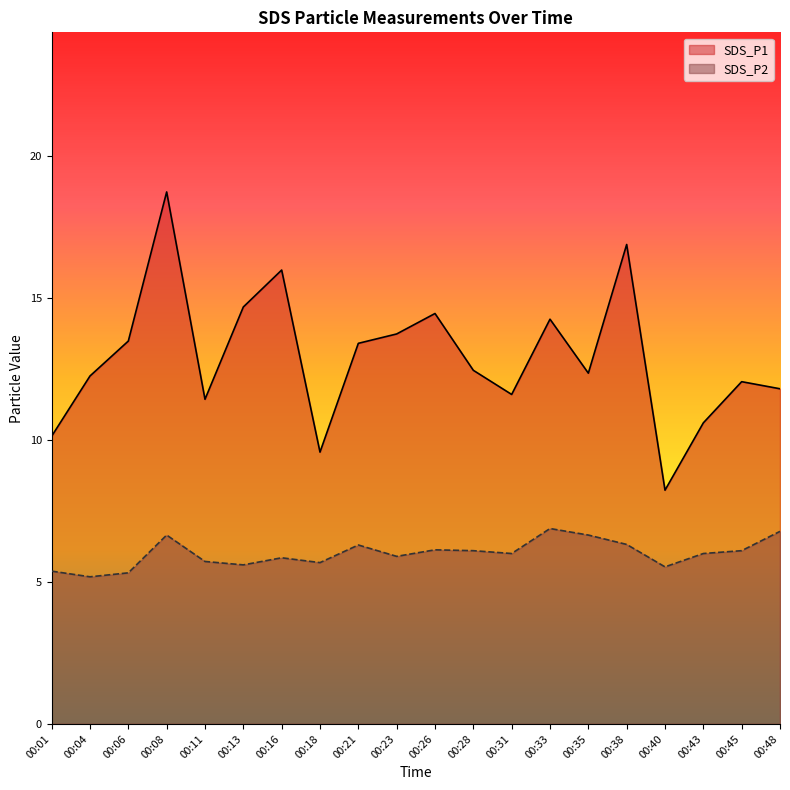

What is the value of the SDS_P2 point at the 7th from the left?

5.8